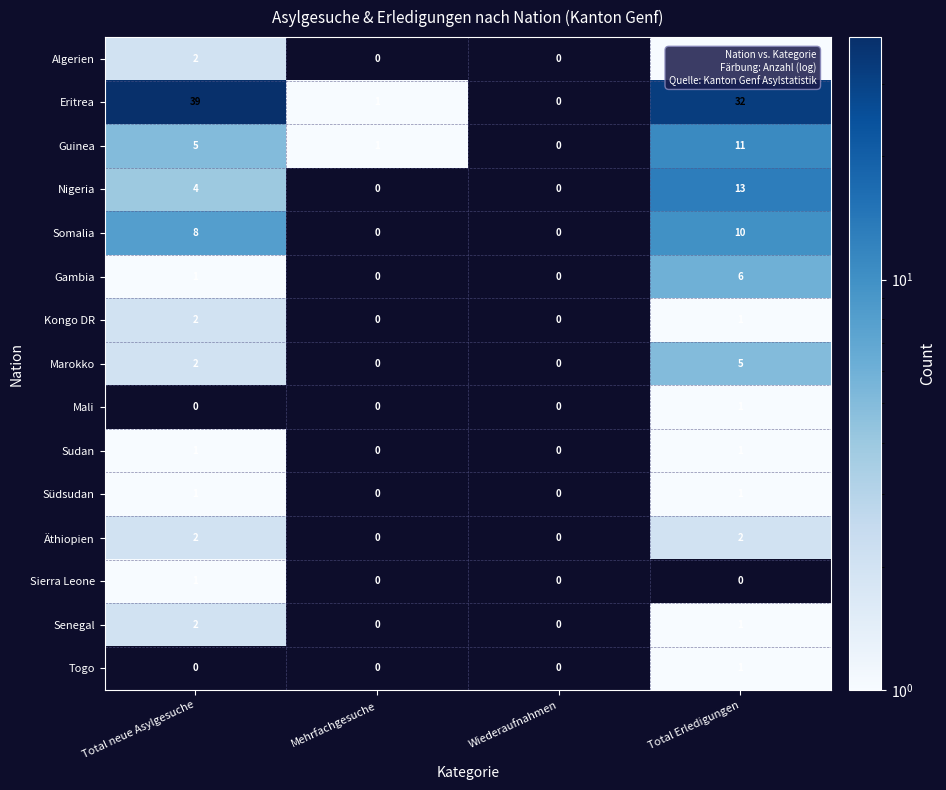

Between Wiederaufnahmen and Total neue Asylgesuche, which is larger?

Total neue Asylgesuche